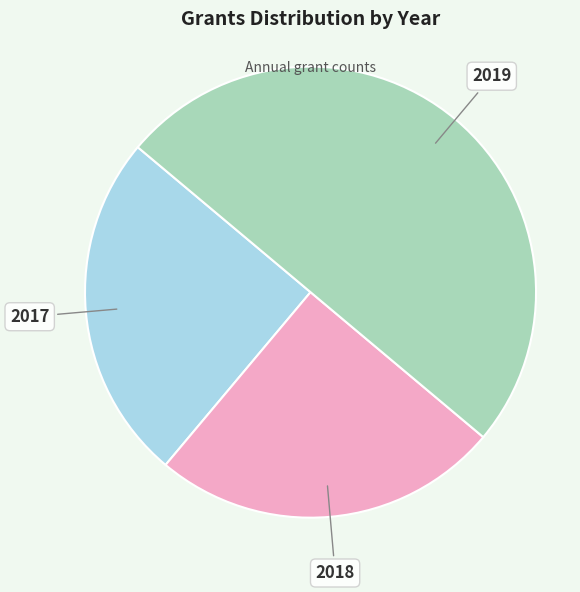

Count the number of slices in the pie.

3